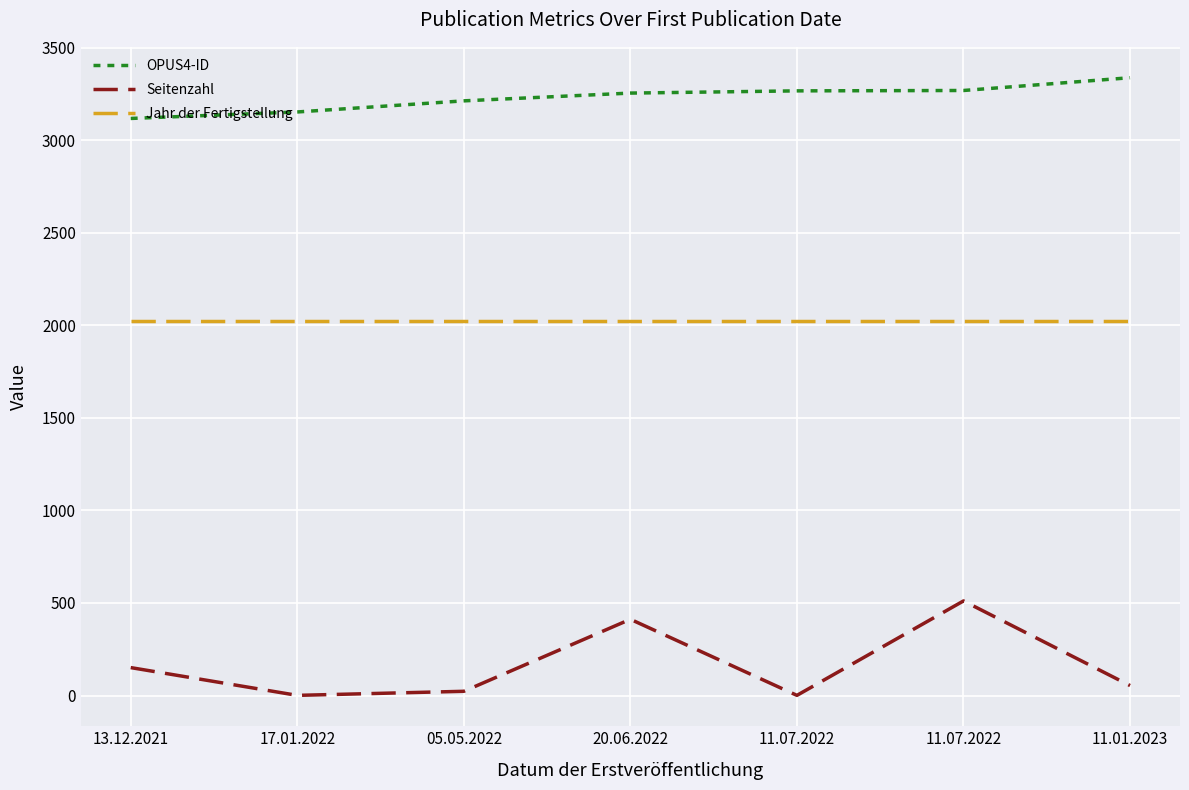

Is it true that Jahr der Fertigstellung equals 481 at 17.01.2022?

False